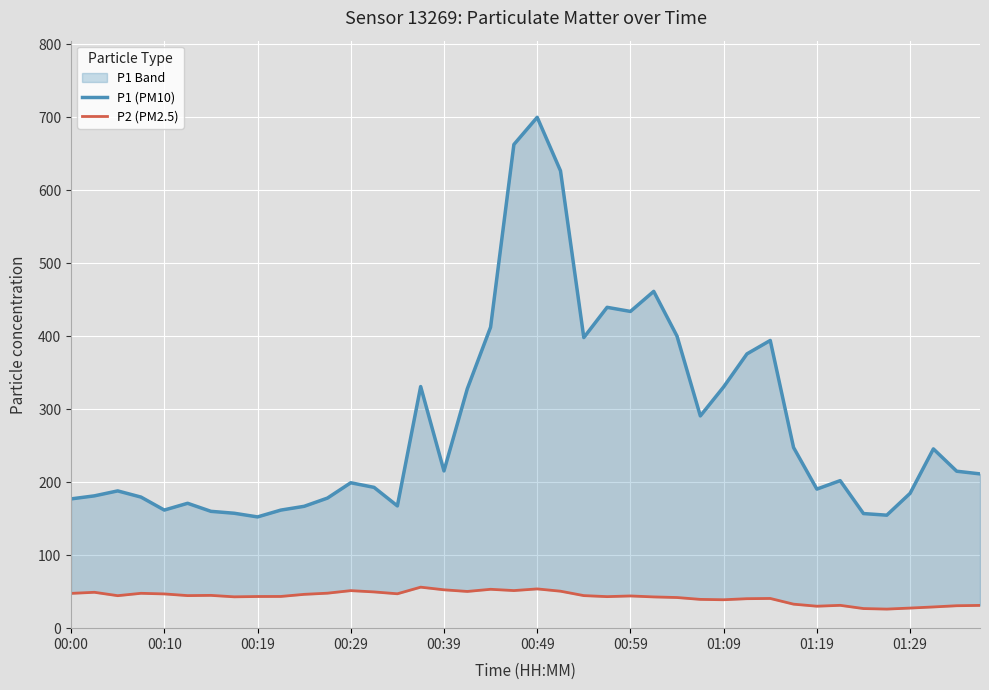

Which series has the largest total across all categories?

P1 (PM10)